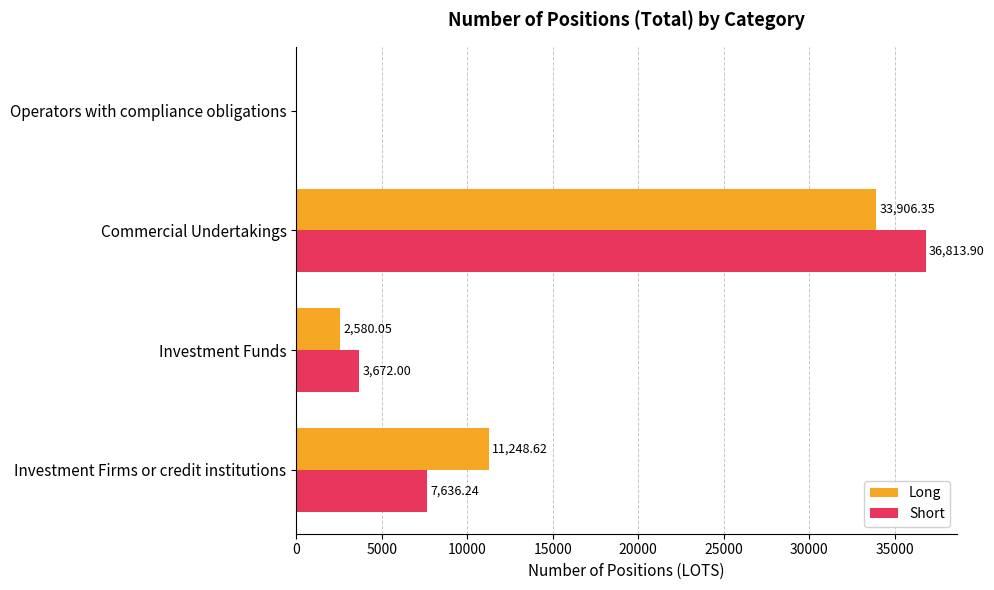

Is the value of Short at Operators with compliance obligations greater than the value of Long at Commercial Undertakings?

No